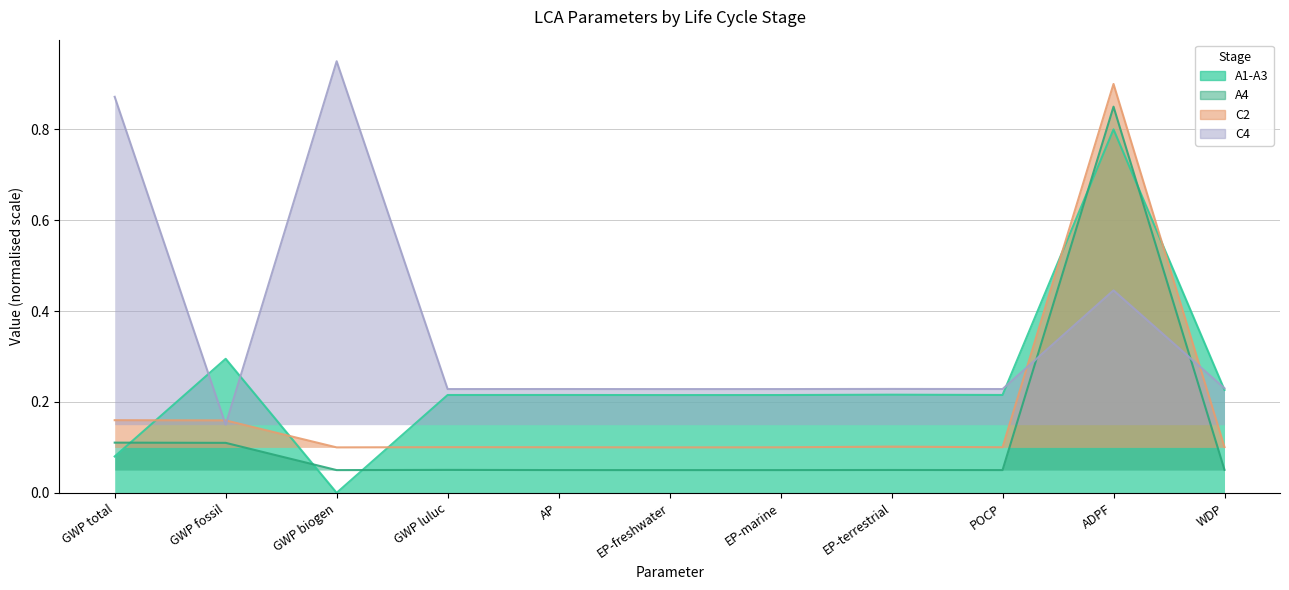

Read the A4 value at EP-terrestrial.

0.1